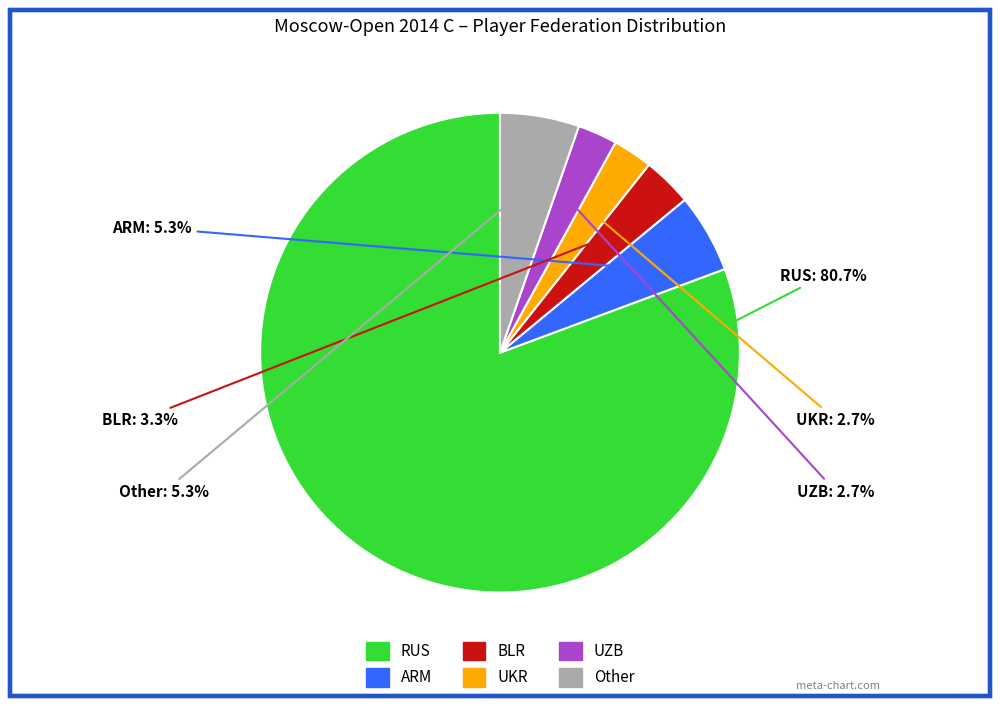

Between Other and BLR, which is larger?

Other